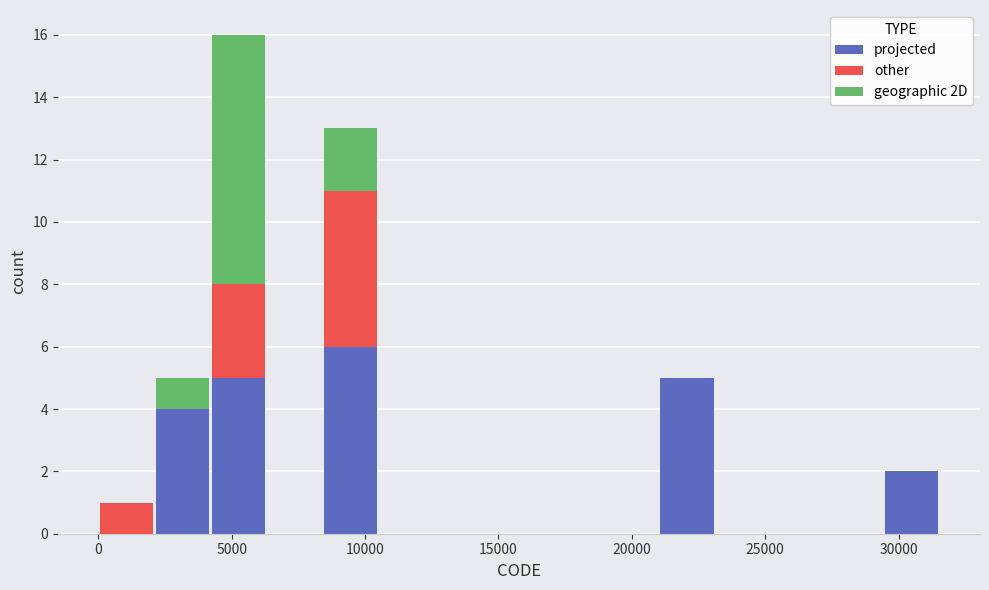

What is the total height of the stacked bar covering 0 to 2000 on the x-axis? Neither the bar edges nor the heights are printed on the chart, so give them approximately, as read against the axes.

1